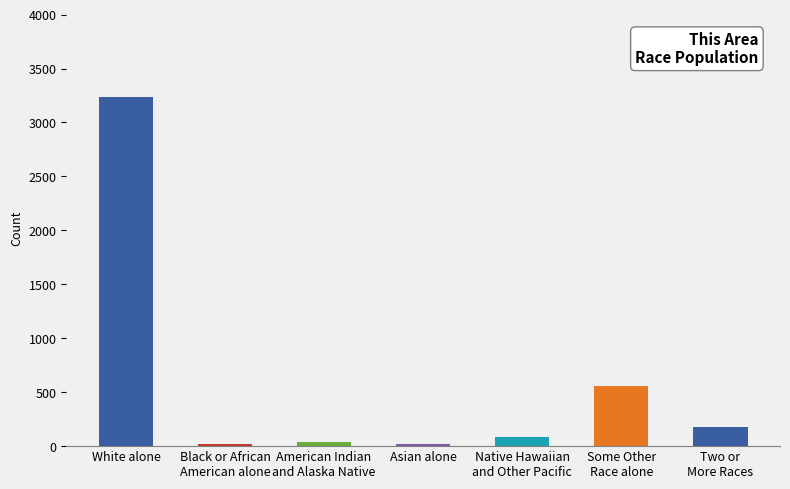

What is the difference between the values at Some Other
Race alone and Asian alone?

539